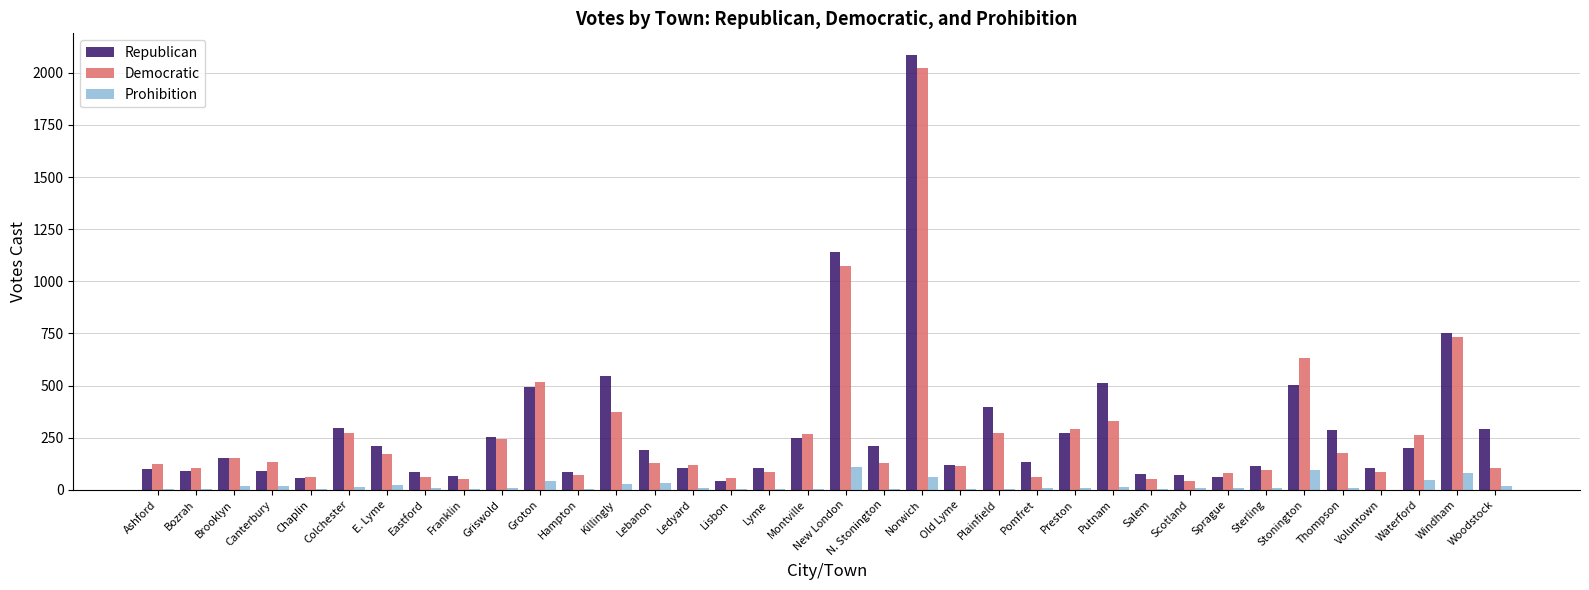

At which category is the sum across all series the highest?

Norwich